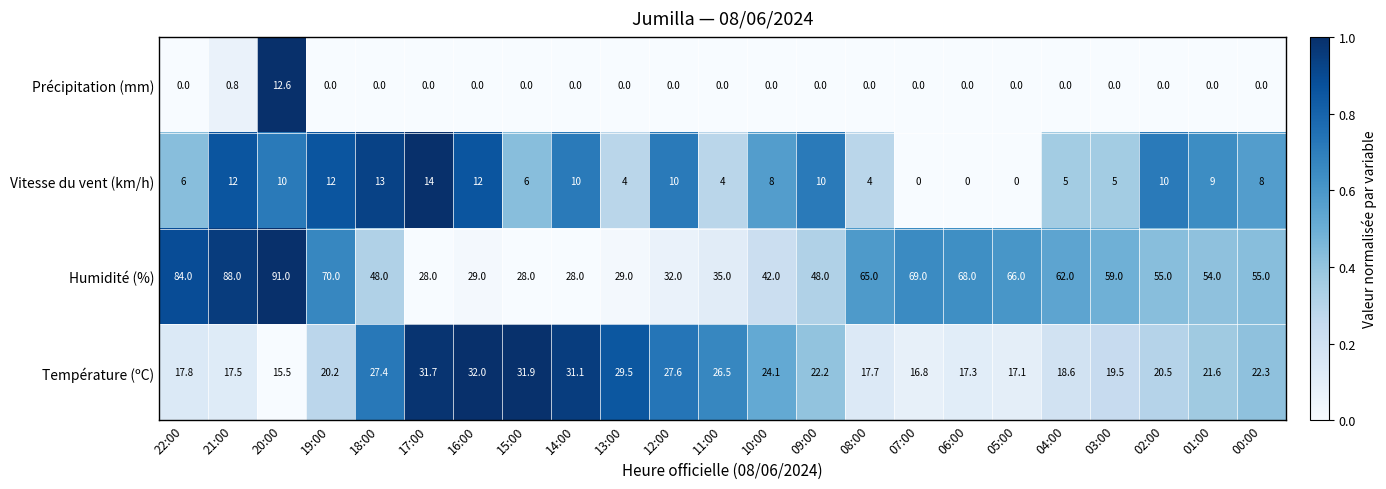

What is the difference between the highest and lowest values at 15:00?

31.9